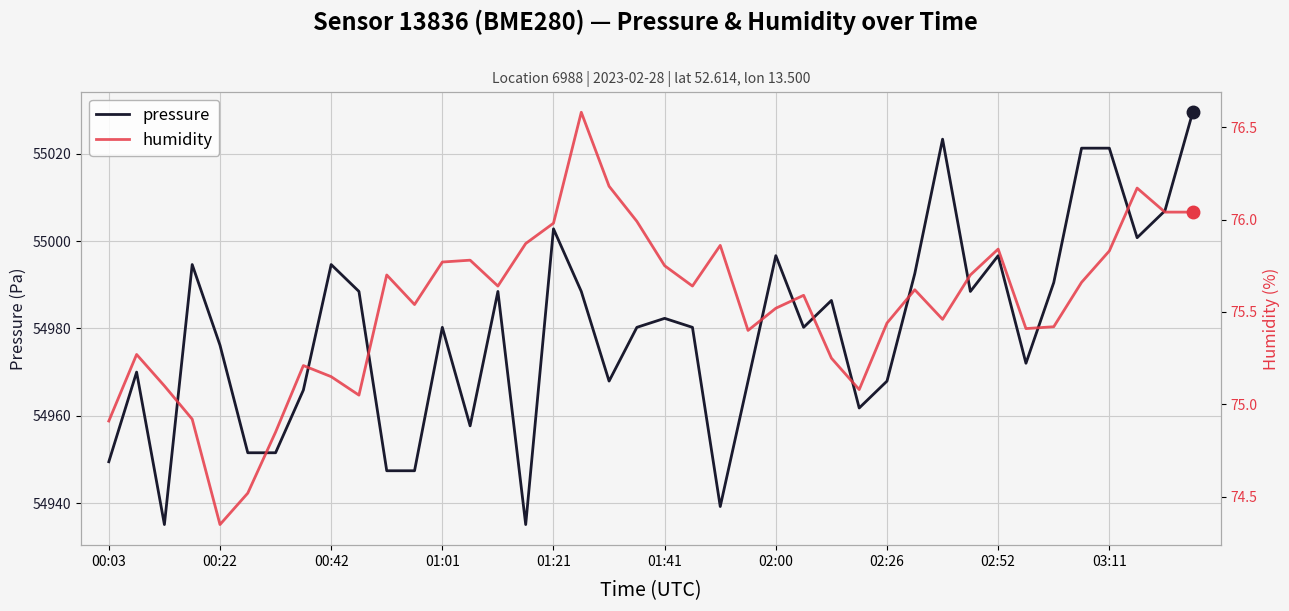

What is the highest value of the pressure series?

55029.5